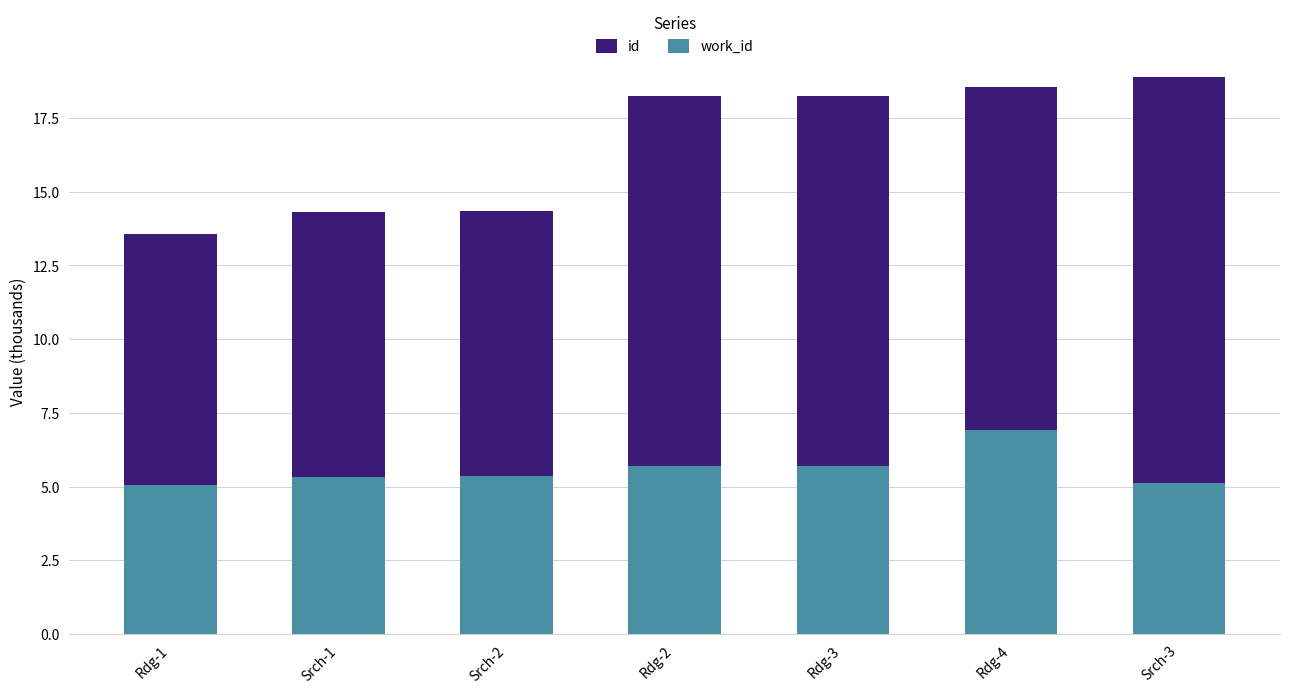

List the labels in order of id value, largest first.

Srch-3, Rdg-4, Rdg-3, Rdg-2, Srch-2, Srch-1, Rdg-1